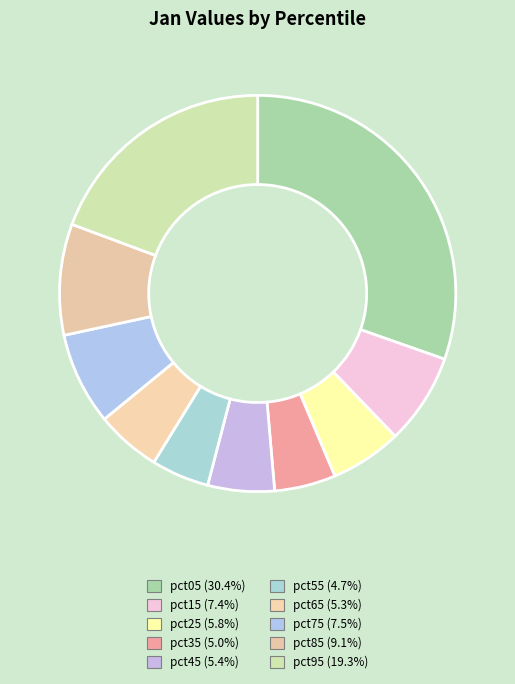

Is there a majority slice in this chart?

No